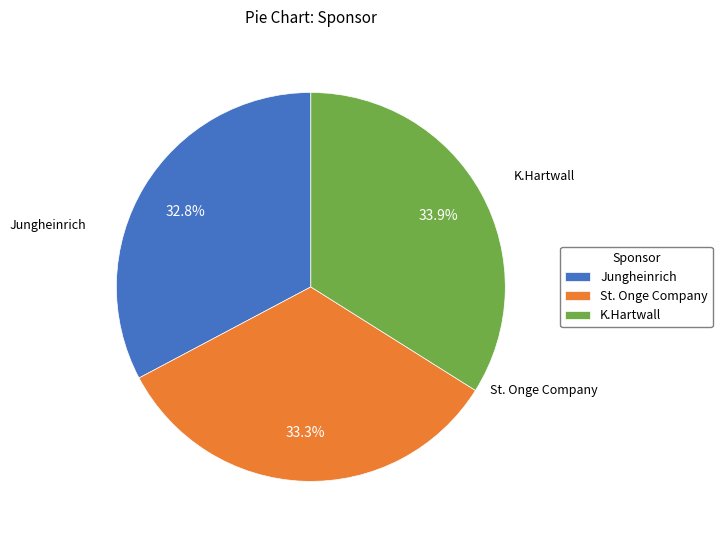

What is the ratio of the value at Jungheinrich to the value at St. Onge Company?

1.0